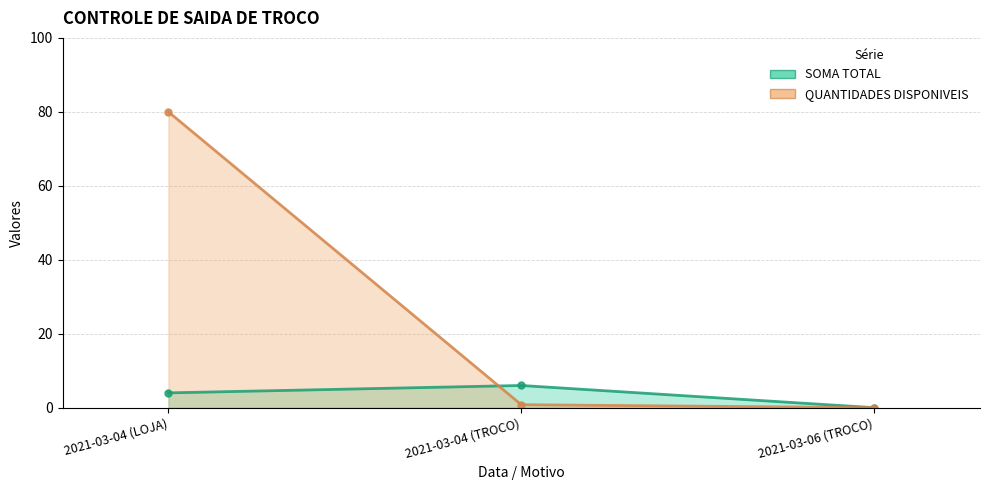

At which label does SOMA TOTAL (line) reach its peak?

2021-03-04 (TROCO)